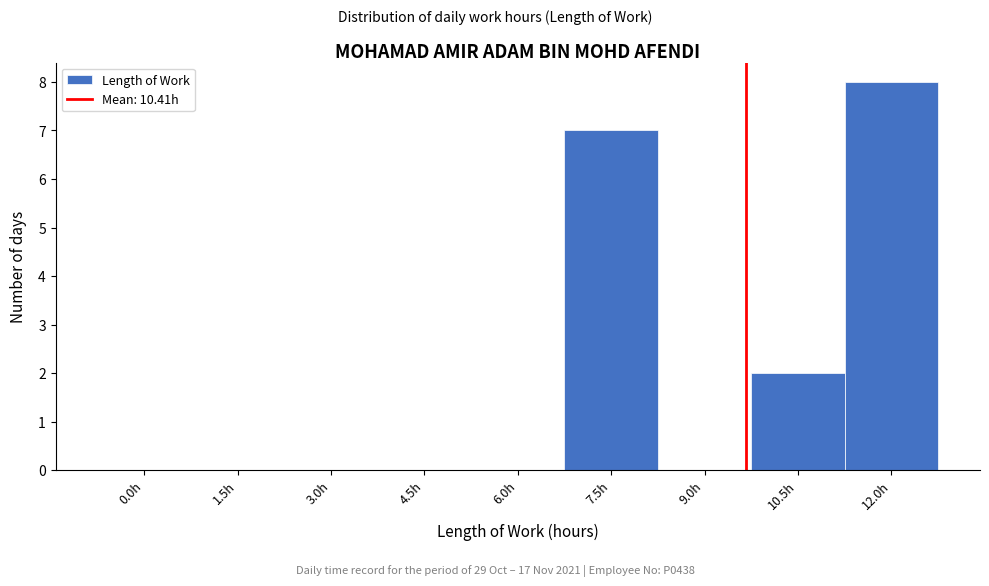

Reading left to right, transcribe all the data shown in this chart.

0.0h=0	1.5h=0	3.0h=0	4.5h=0	6.0h=0	7.5h=7	9.0h=0	10.5h=2	12.0h=8